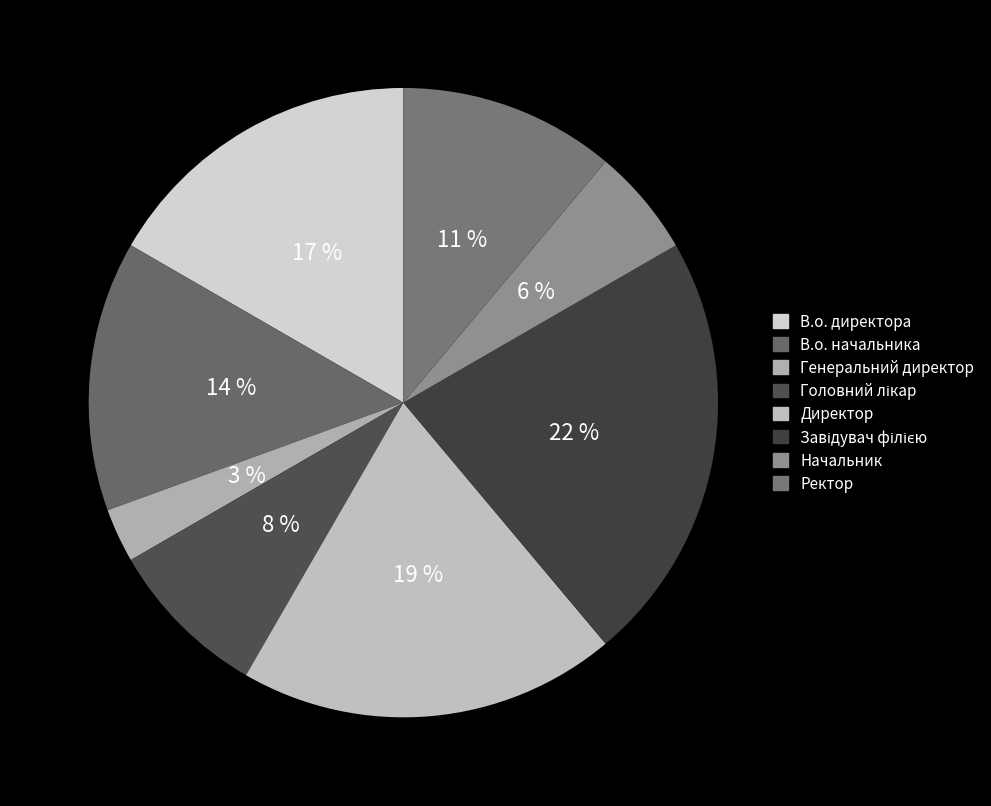

To the nearest percent, what portion does Ректор represent?

11%